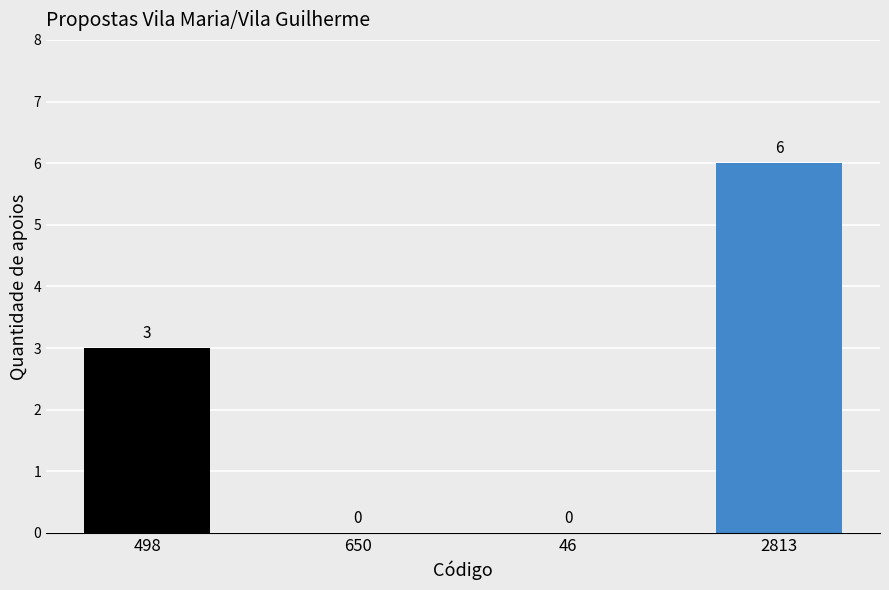

The chart shows a value of 5 at 498. True or false?

False